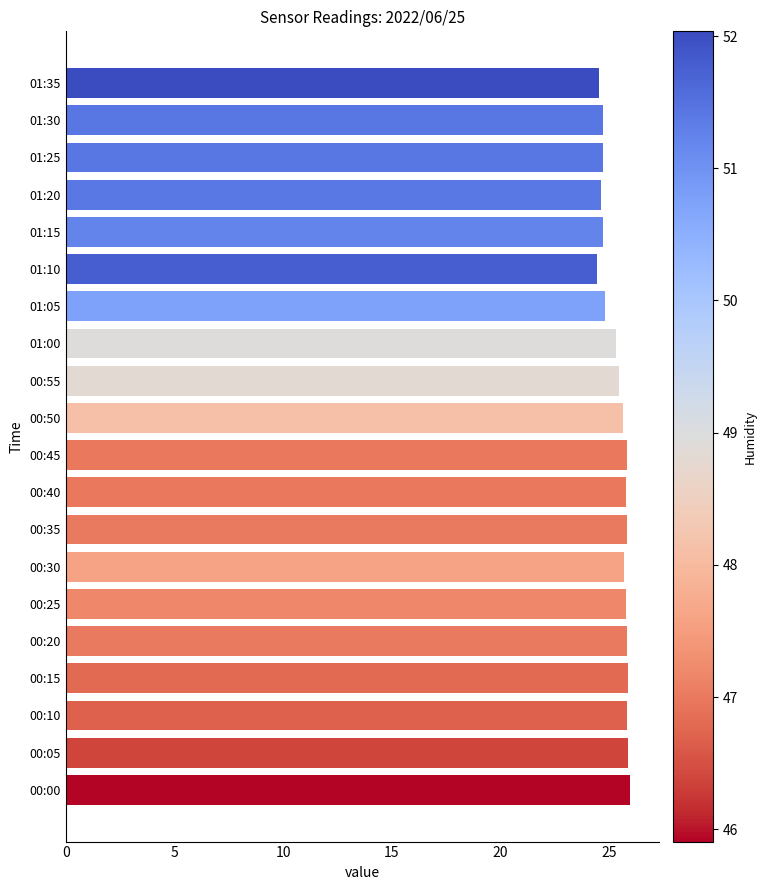

The chart shows a value of 9.8 at 01:05. True or false?

False